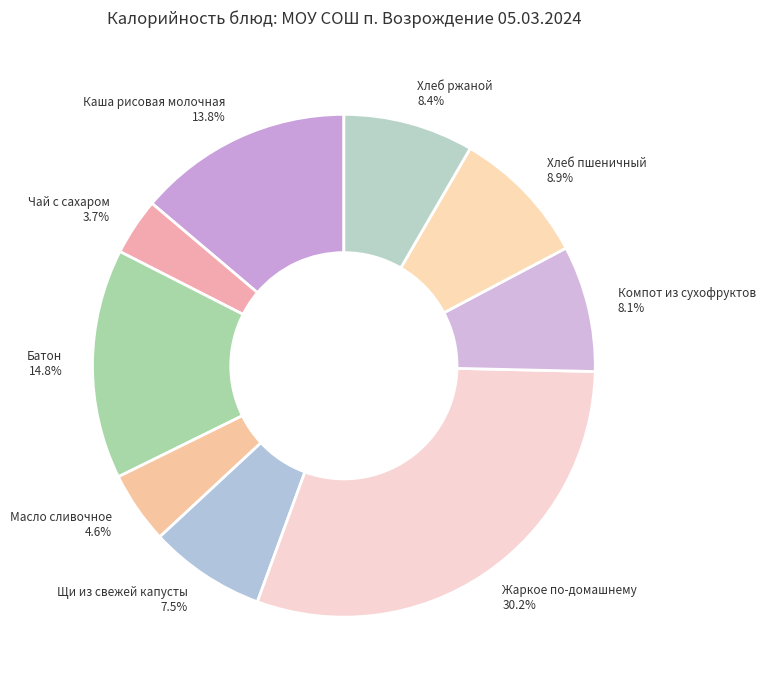

What percentage is the Хлеб пшеничный slice, to the nearest percent?

9%